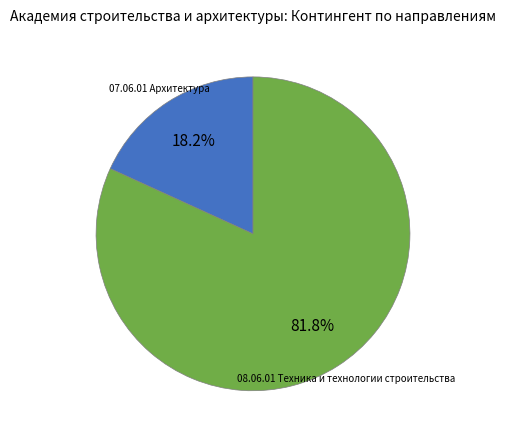

To the nearest percent, what percentage of the pie is 07.06.01 Архитектура?

18%